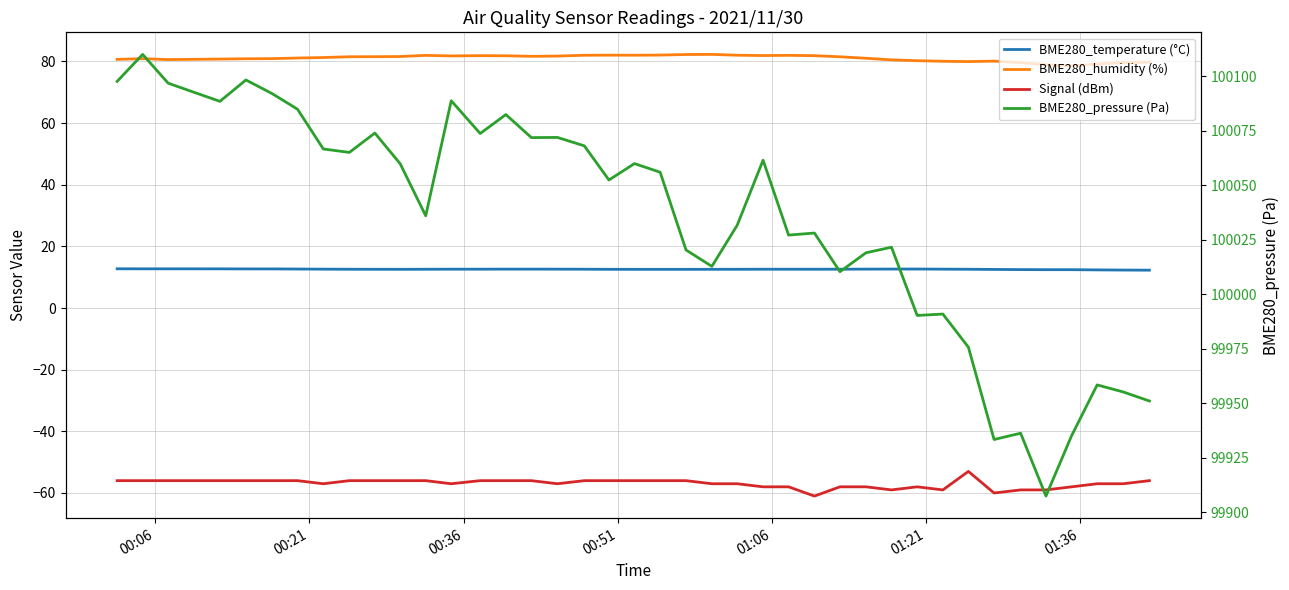

True or false: Signal (dBm) and BME280_temperature (°C) intersect in this chart.

False